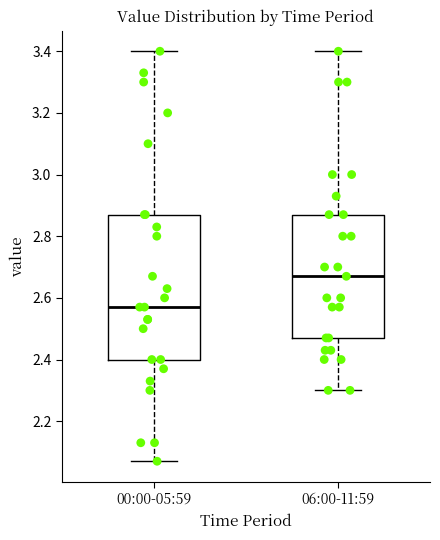

Reading left to right, transcribe this box plot: for each box, give where its median line is, the range the box spans, and where its two whiskers end, as read against the y-axis. The values are not printed on the chart, so give them approximately, as read against the axis.

00:00-05:59: median 2.58, box 2.40 to 2.88, whiskers 2.08 to 3.40
06:00-11:59: median 2.68, box 2.48 to 2.88, whiskers 2.30 to 3.40